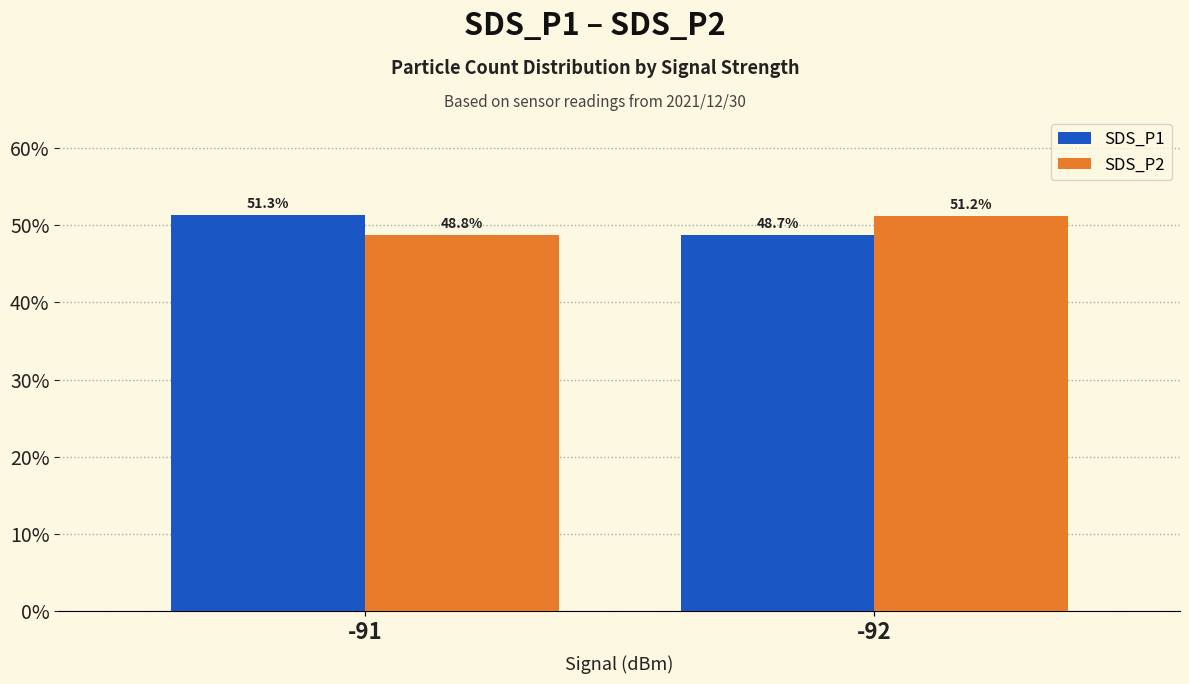

Count the SDS_P1 values in the range 48 to 51.

1